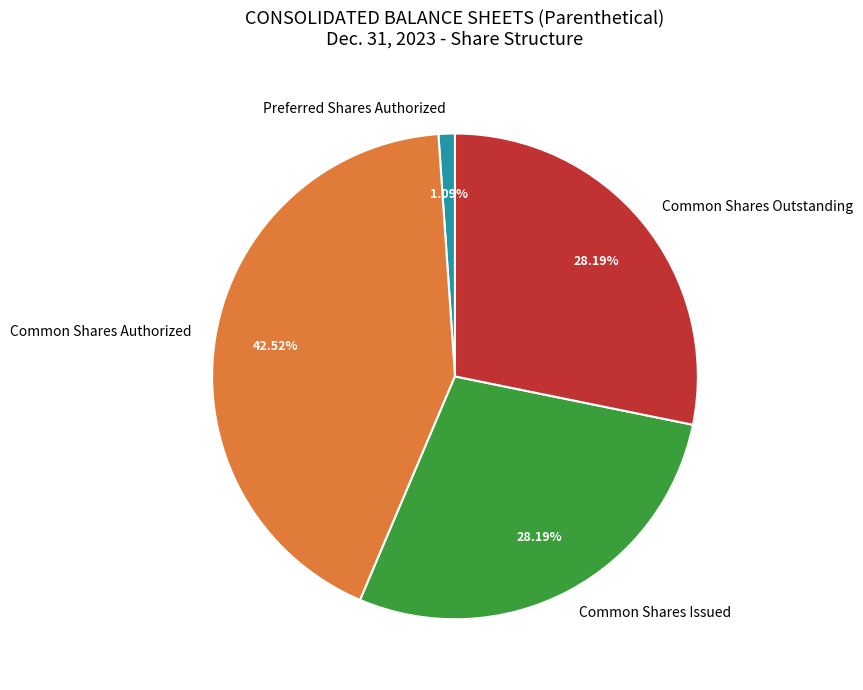

What percentage is the Common Shares Issued slice, to the nearest percent?

28%